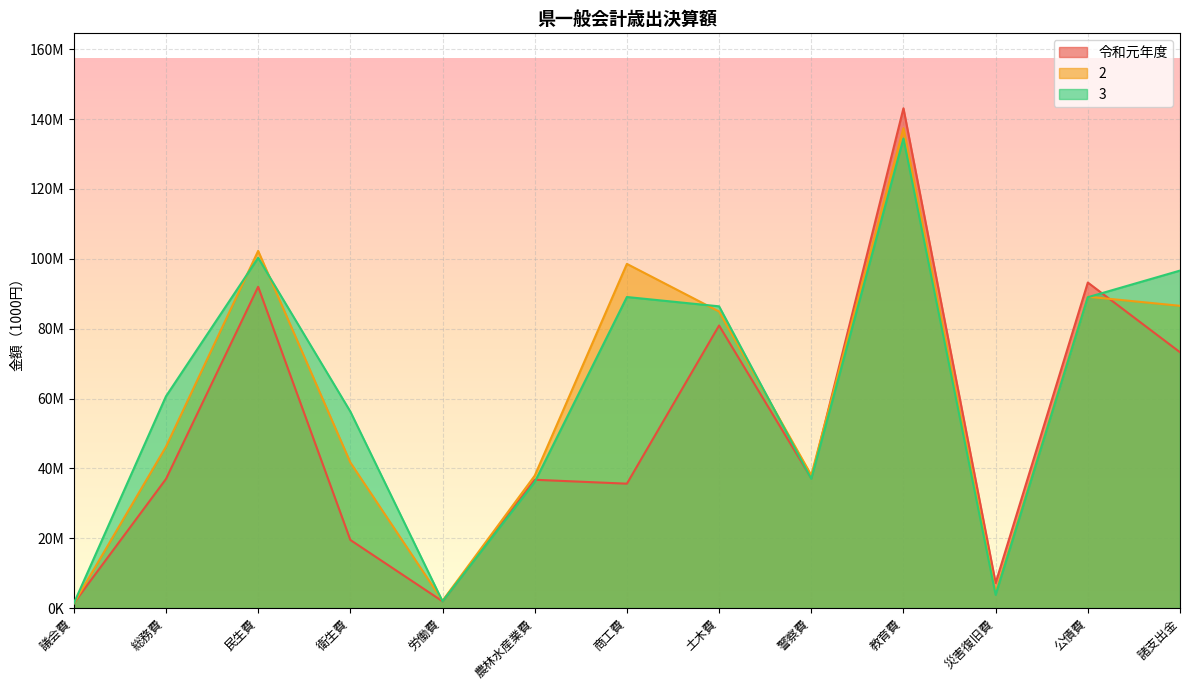

The 3 series shows 56262648 at 衛生費. True or false?

True